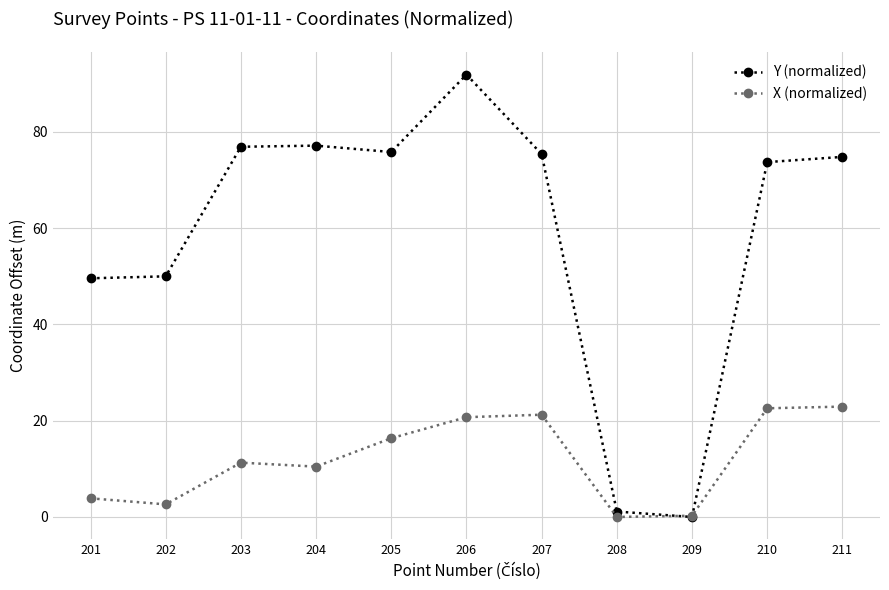

Which label corresponds to the largest value in the chart?

206